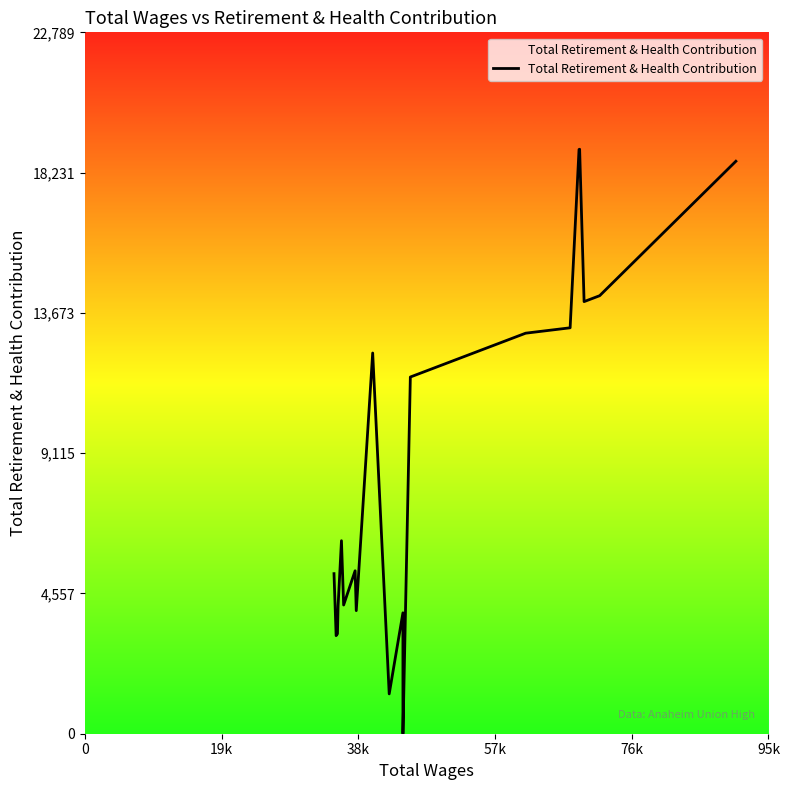

What is the difference between the maximum and minimum values?

18991